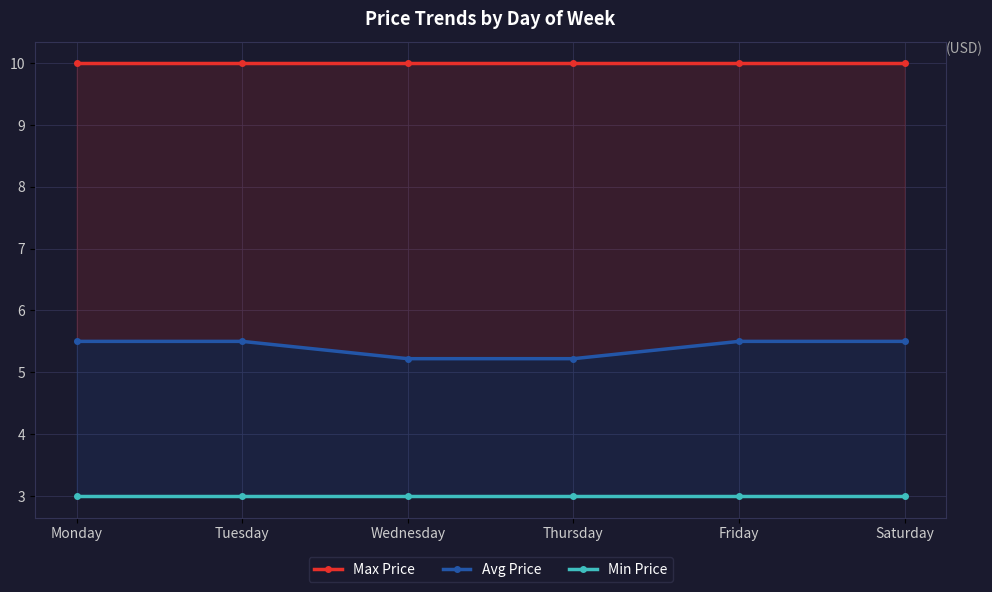

Which category has the highest value in the Min Price series?

Monday